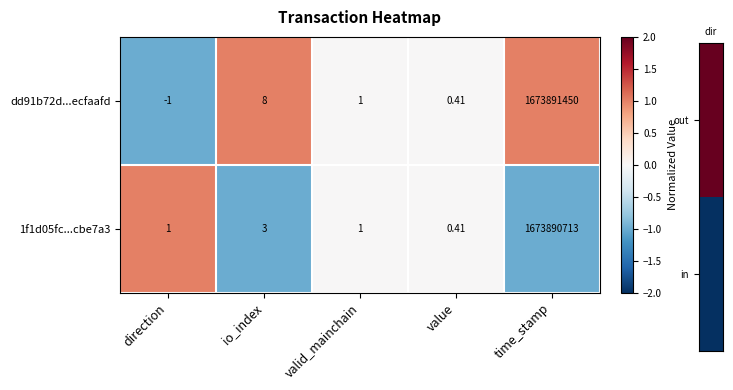

Where is 1f1d05fc...cbe7a3 nearest to the value 836945356?

io_index